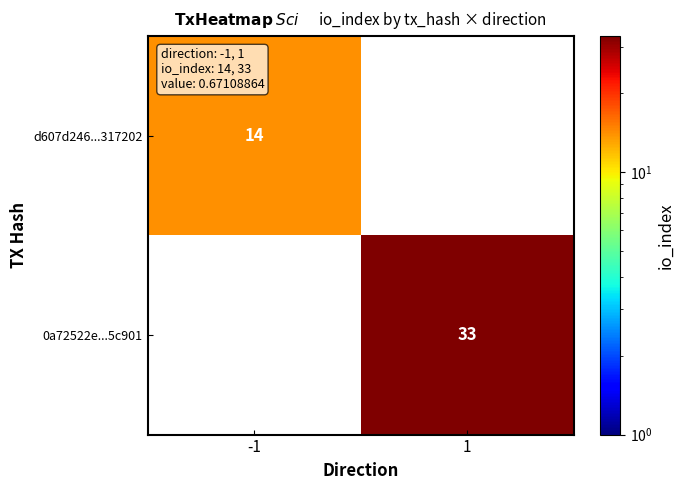

What is the maximum value shown in the chart?

33